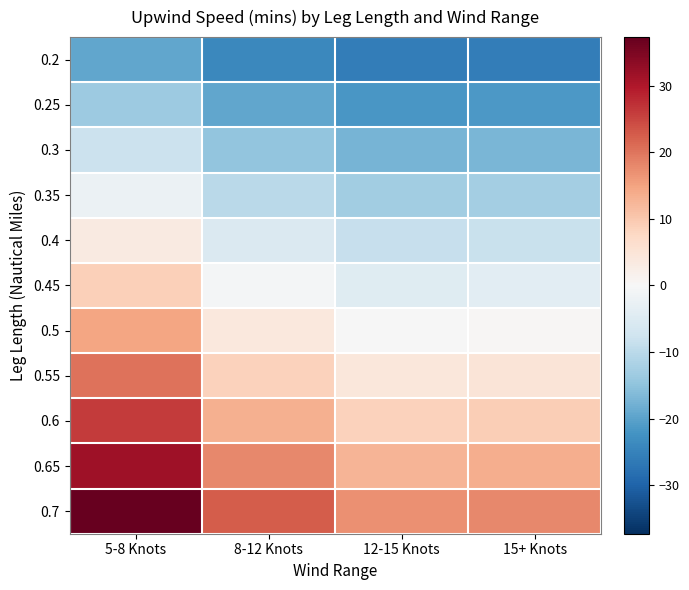

Which category has the lowest value across all series?

12-15 Knots